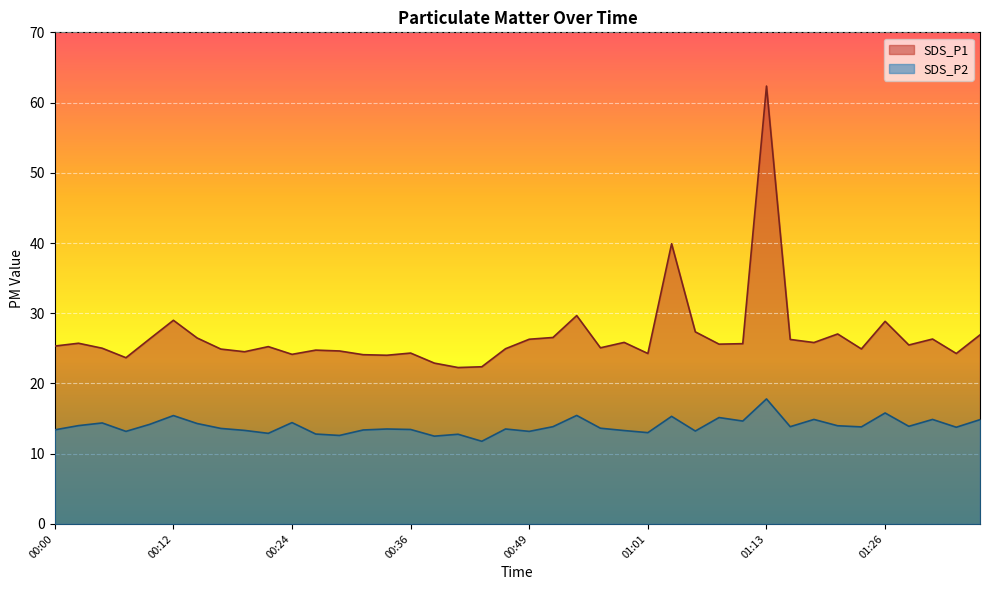

What are all the series names shown in the legend?

SDS_P1, SDS_P2